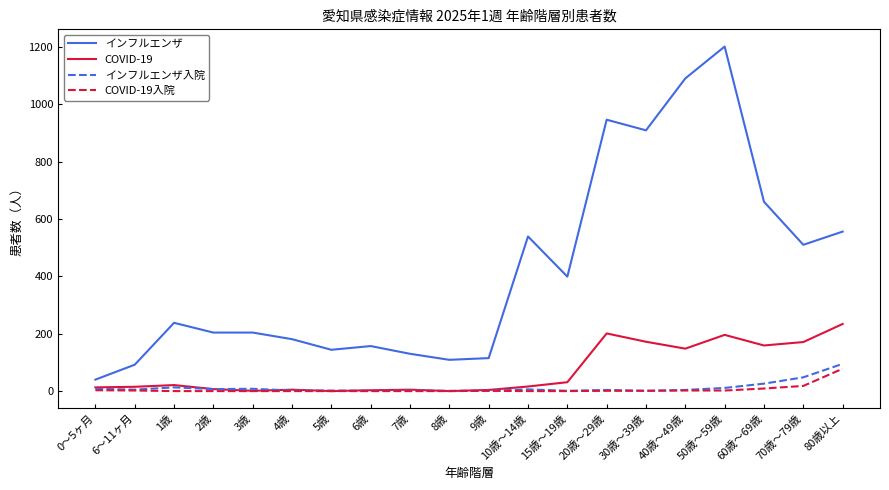

What is the total value across all series at 2歳?

218